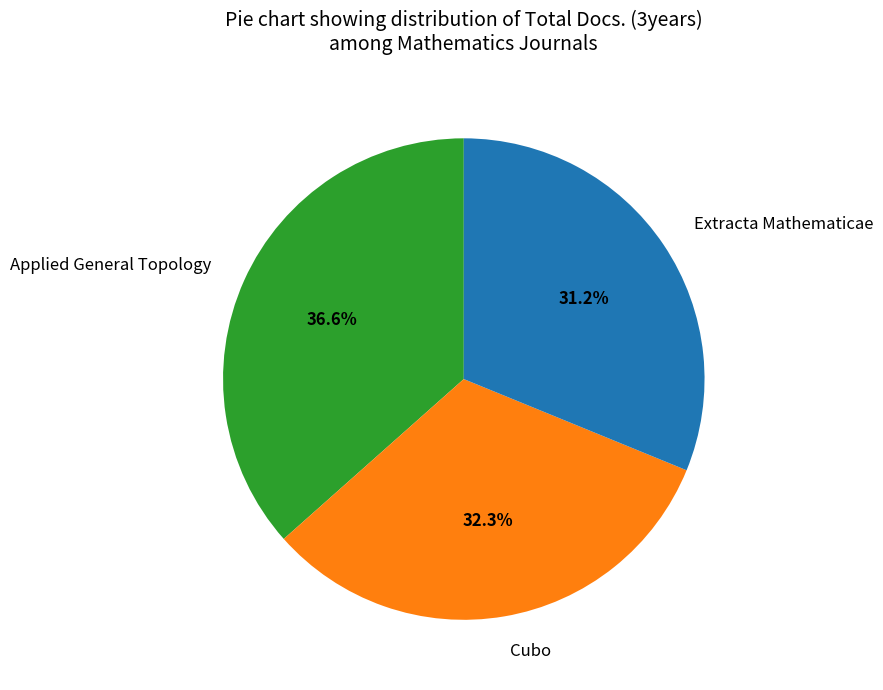

Do Cubo and Applied General Topology together represent more than half of the pie?

Yes